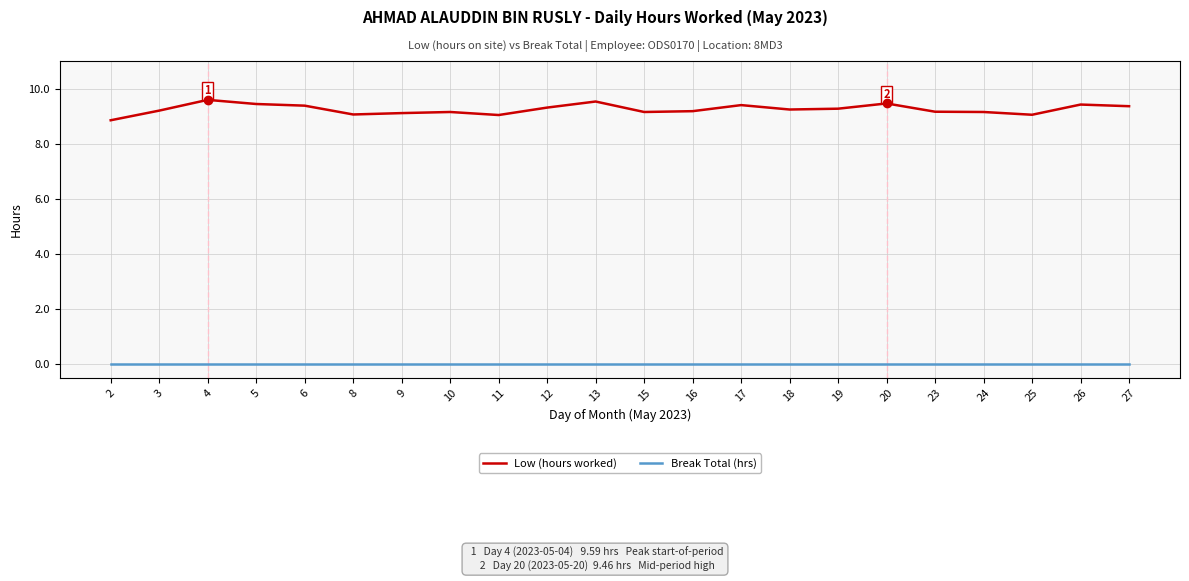

Which series has the largest range (max minus min)?

Low (hours worked)